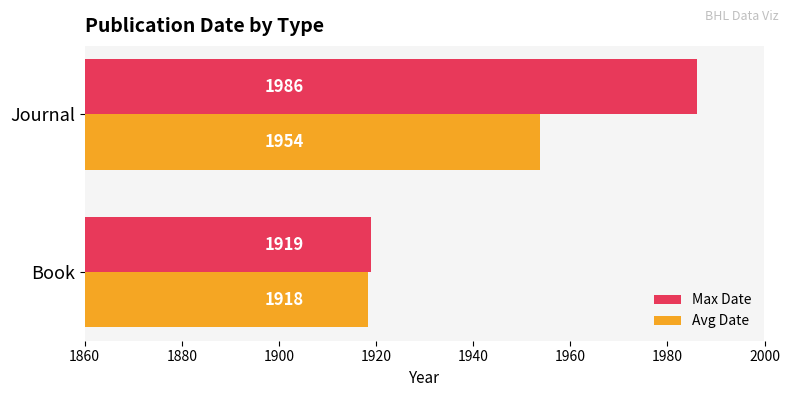

What is the maximum value shown in the chart?

1986.0